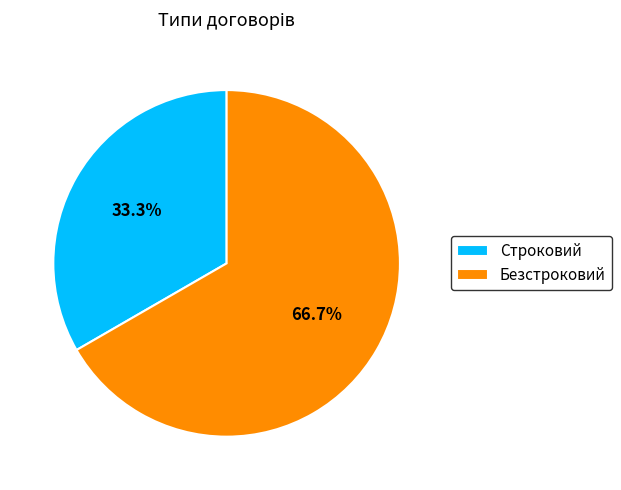

What percentage is the Строковий slice, to the nearest percent?

33%